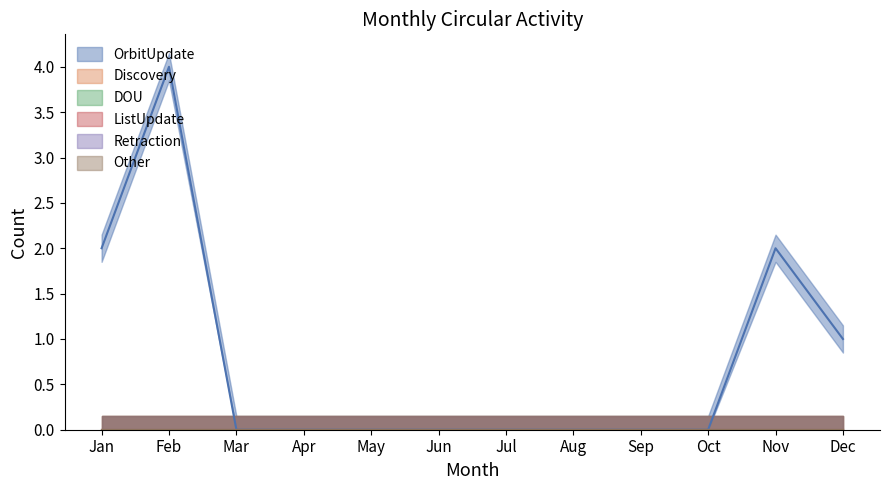

The OrbitUpdate series shows 2 at Nov. True or false?

True